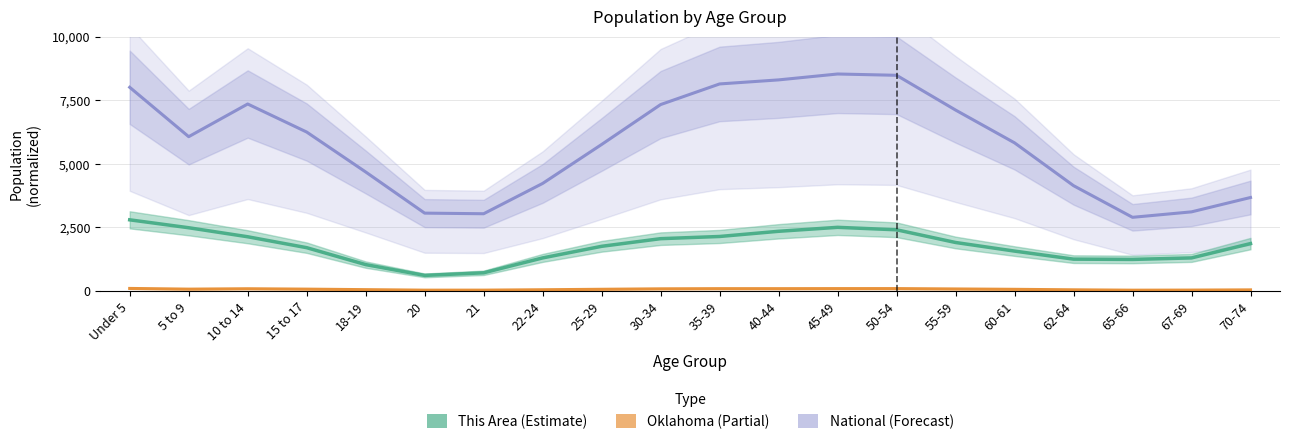

True or false: This Area has a value of 860.1 at 22-24.

False